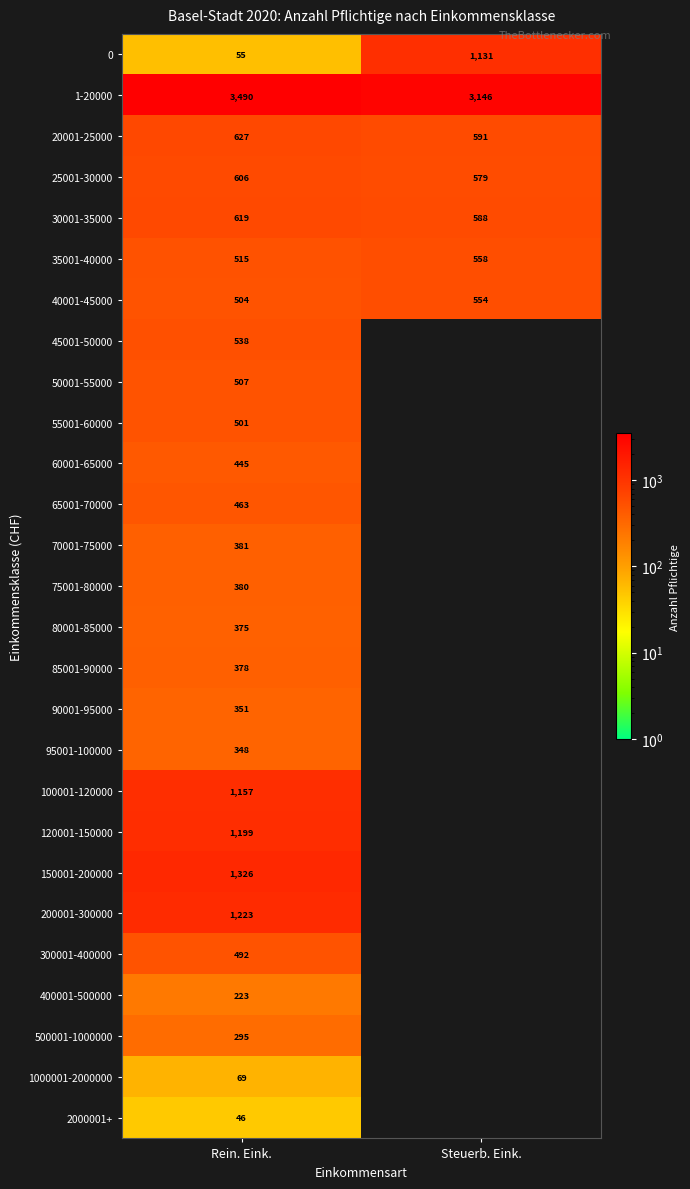

Rank the series at Rein. Eink. from highest to lowest value.

1-20000, 150001-200000, 200001-300000, 120001-150000, 100001-120000, 20001-25000, 30001-35000, 25001-30000, 45001-50000, 35001-40000, 50001-55000, 40001-45000, 55001-60000, 300001-400000, 65001-70000, 60001-65000, 70001-75000, 75001-80000, 85001-90000, 80001-85000, 90001-95000, 95001-100000, 500001-1000000, 400001-500000, 1000001-2000000, 0, 2000001+